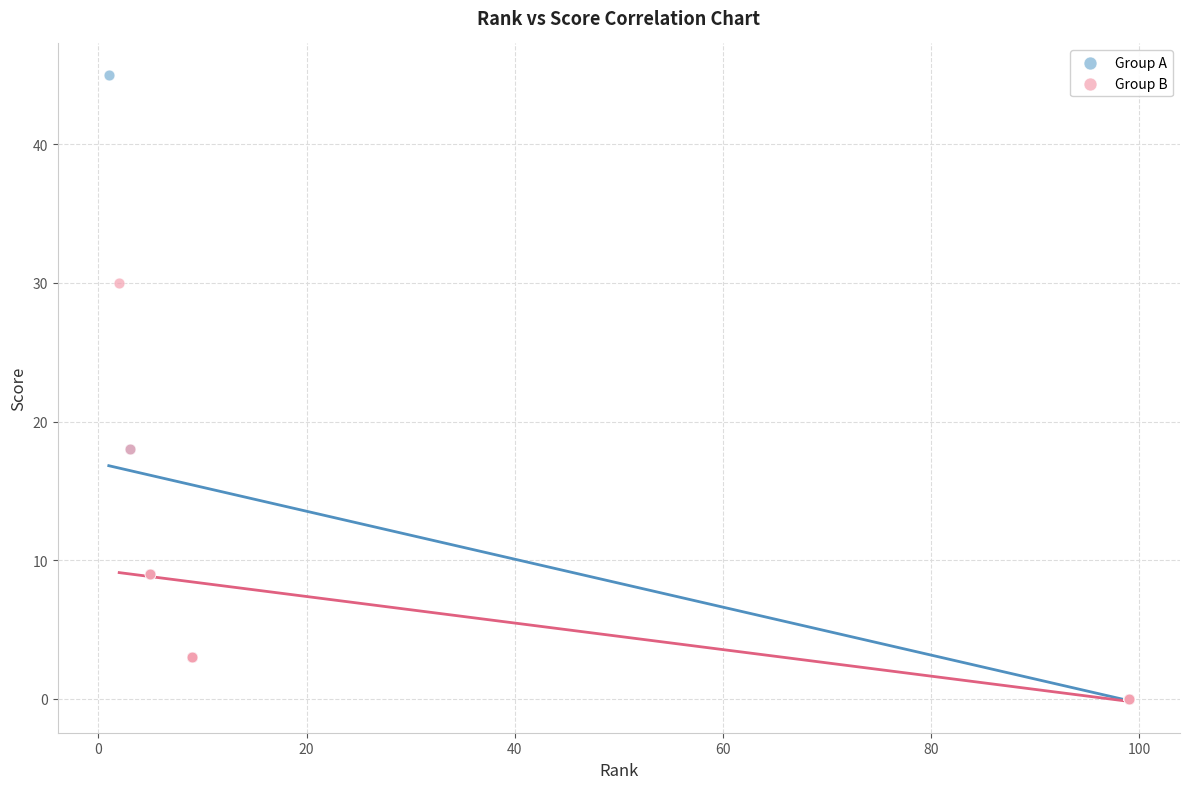

What are all the series names shown in the legend?

Group A, Group B